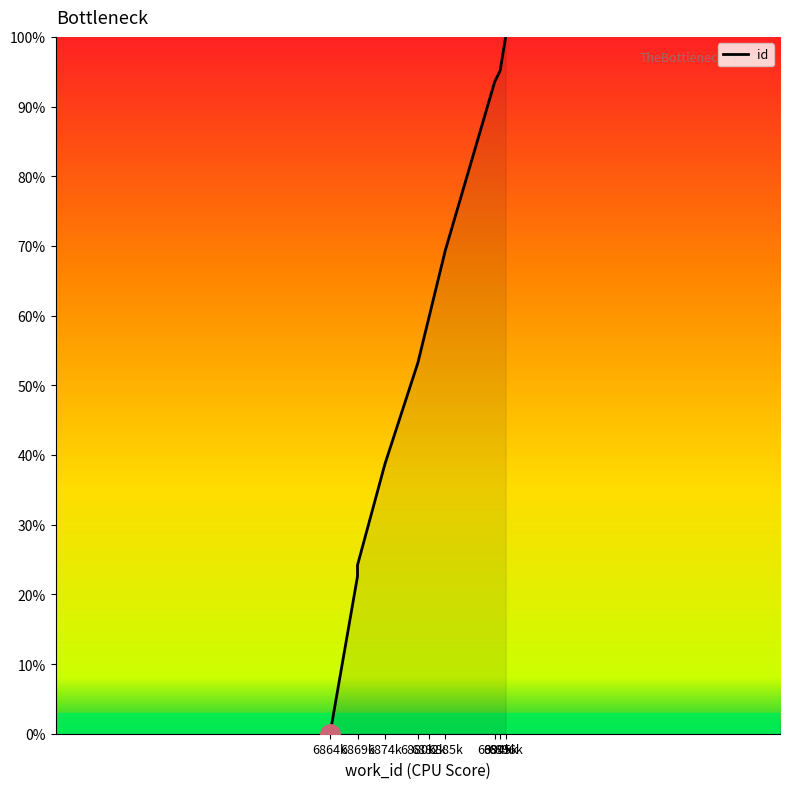

The value at 6894k is 93.5. True or false?

True